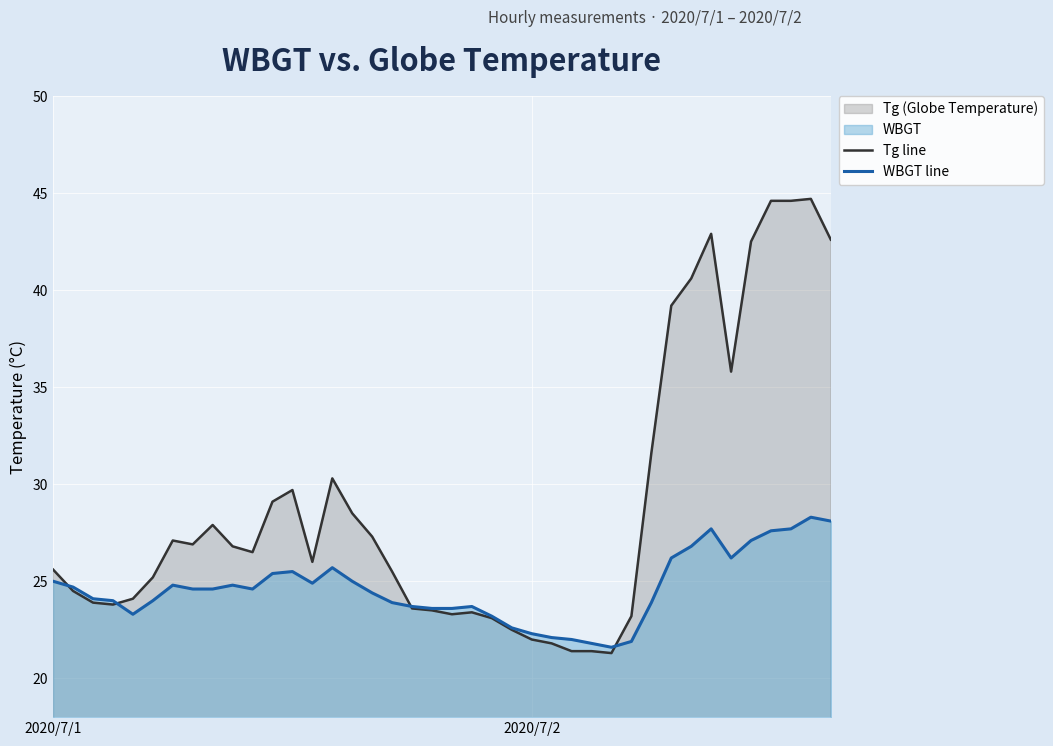

Rank the series by their maximum value, from lowest to highest.

WBGT line, Tg line